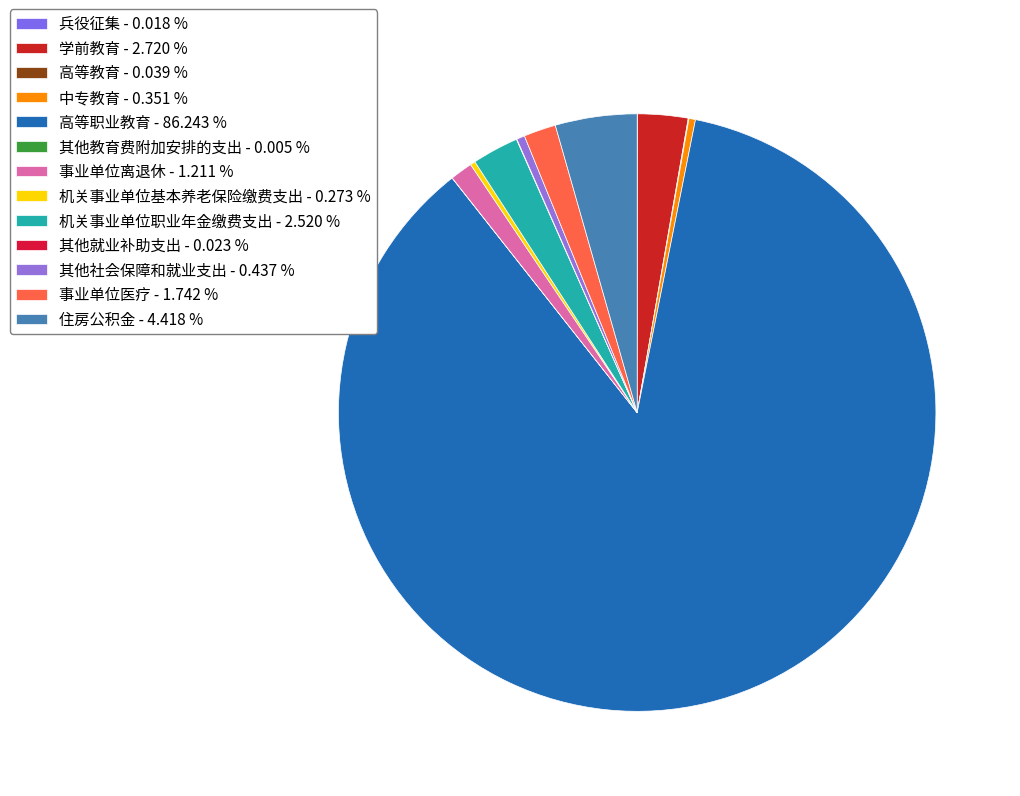

Which slice is the largest?

高等职业教育